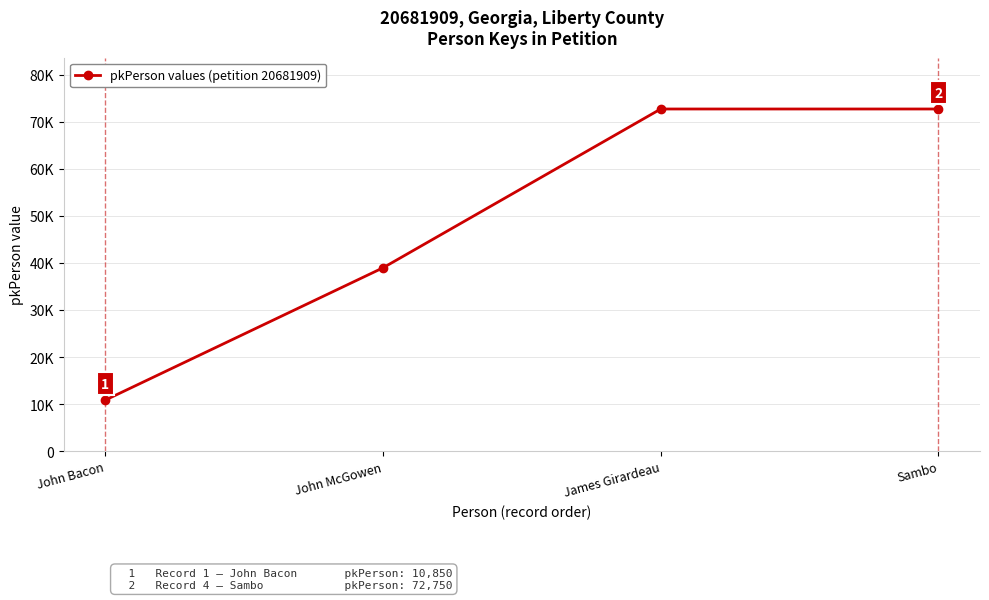

Rank the categories by value from lowest to highest.

John Bacon, John McGowen, James Girardeau, Sambo